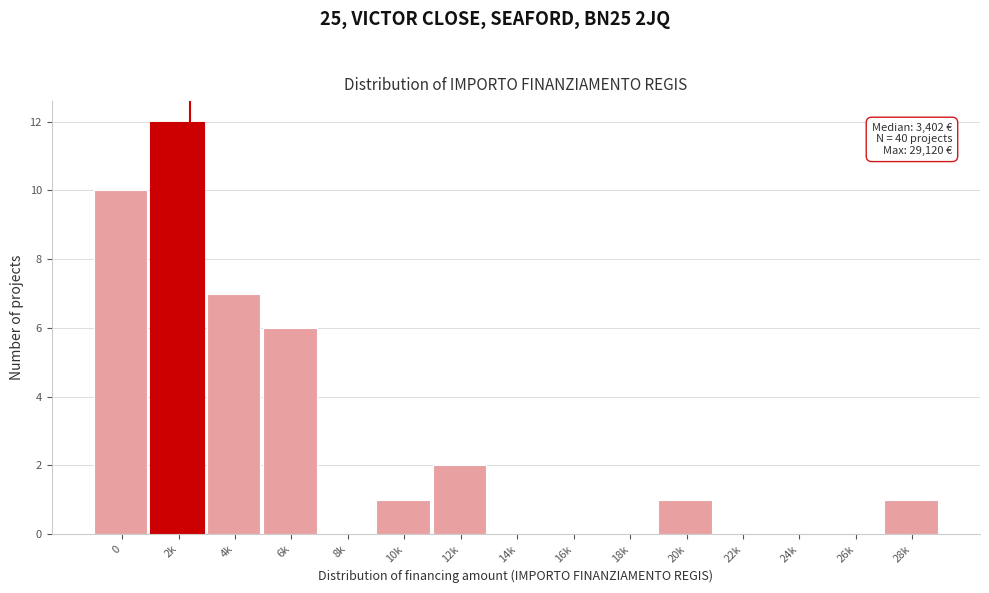

Reading left to right, extract all data points from this chart.

0=10	2k=12	4k=7	6k=6	8k=0	10k=1	12k=2	14k=0	16k=0	18k=0	20k=1	22k=0	24k=0	26k=0	28k=1